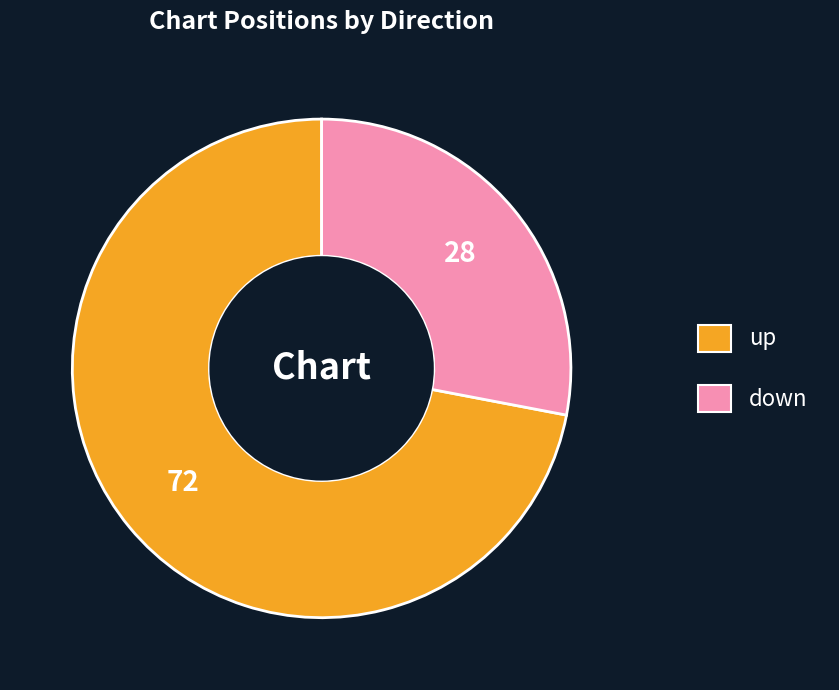

Count the number of slices in the pie.

2